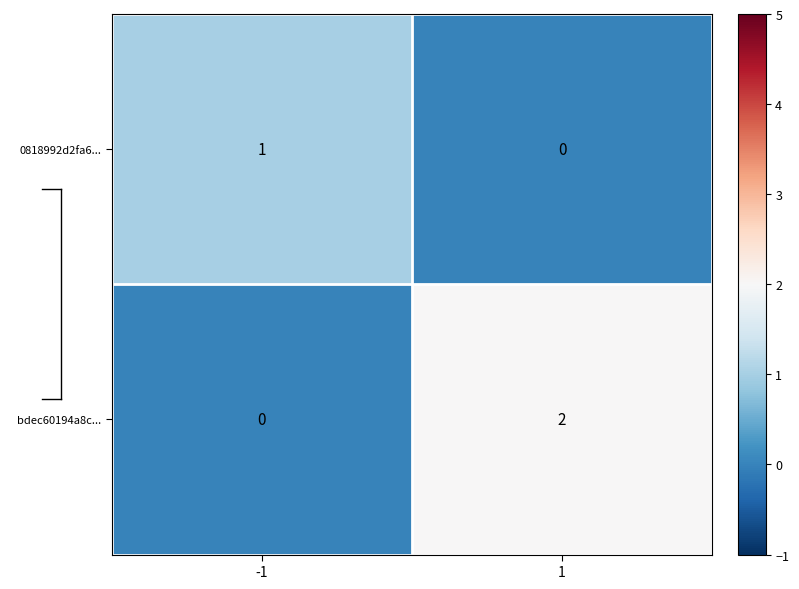

Which series has the largest total across all categories?

bdec60194a8c...